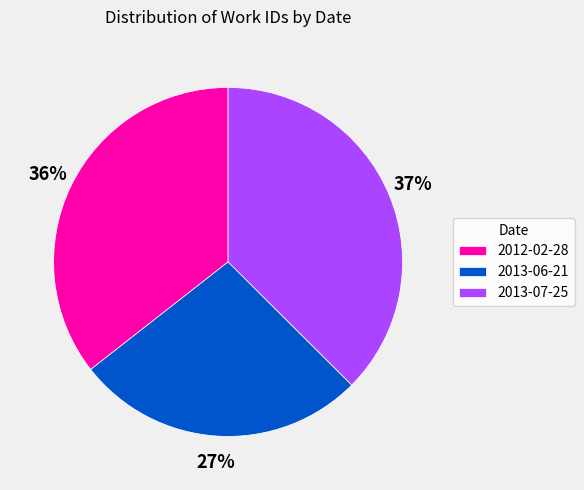

To the nearest percent, what portion does 2013-06-21 represent?

27%